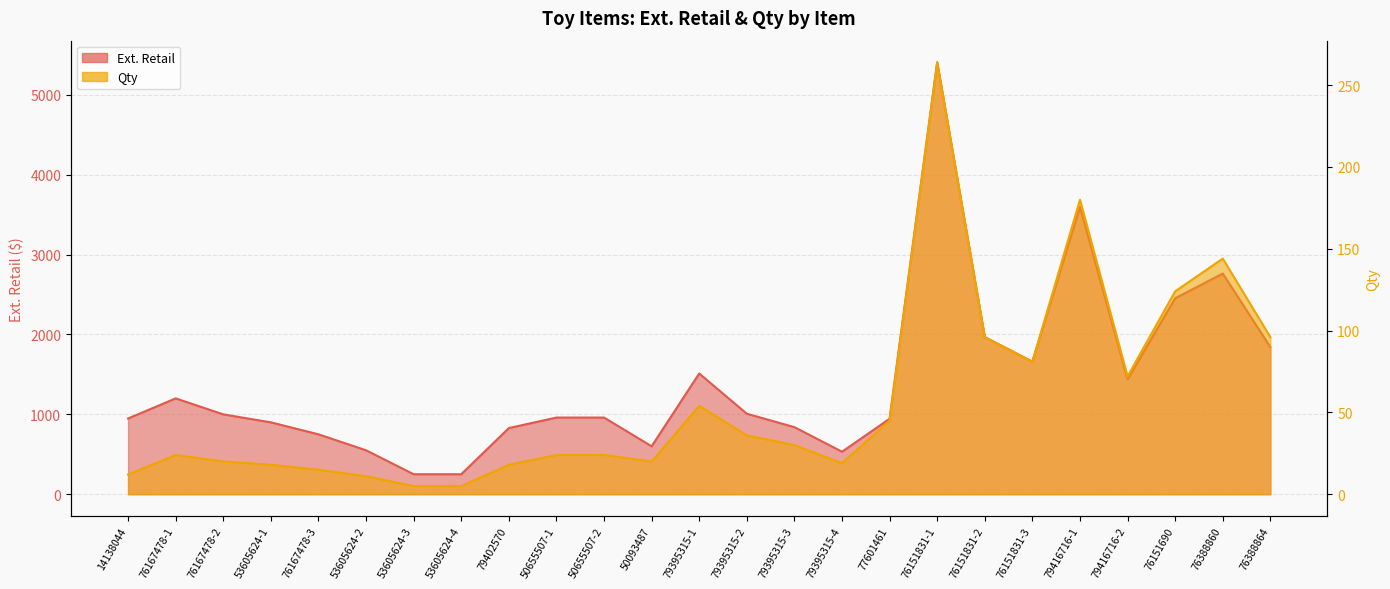

At 76167478-2, list the series in order from largest to smallest.

Ext. Retail, Qty